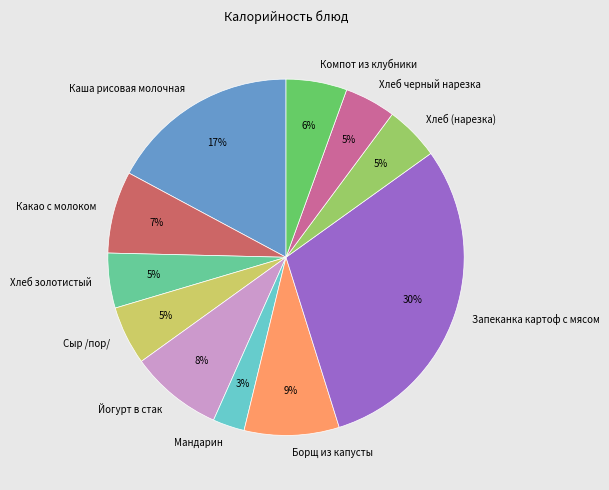

Between Борщ из капусты and Каша рисовая молочная, which is larger?

Каша рисовая молочная